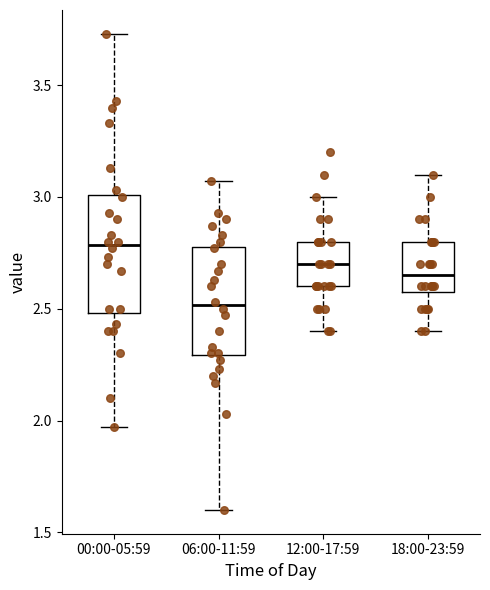

Reading left to right, read every box against the y-axis: the position of its median line, the range the box covers, and the ends of its whiskers. The values are not printed on the chart, so give them approximately, as read against the axis.

00:00-05:59: median 2.80, box 2.50 to 3.00, whiskers 1.95 to 3.75
06:00-11:59: median 2.50, box 2.30 to 2.80, whiskers 1.60 to 3.05
12:00-17:59: median 2.70, box 2.60 to 2.80, whiskers 2.40 to 3.00
18:00-23:59: median 2.65, box 2.60 to 2.80, whiskers 2.40 to 3.10